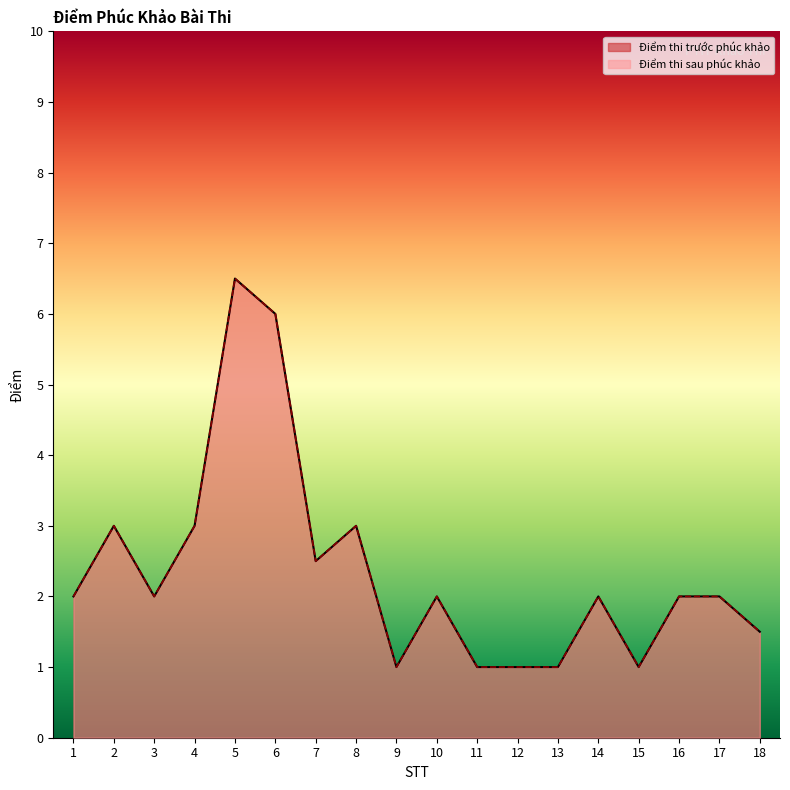

True or false: Điểm thi sau phúc khảo and Điểm thi trước phúc khảo cross at least once.

False